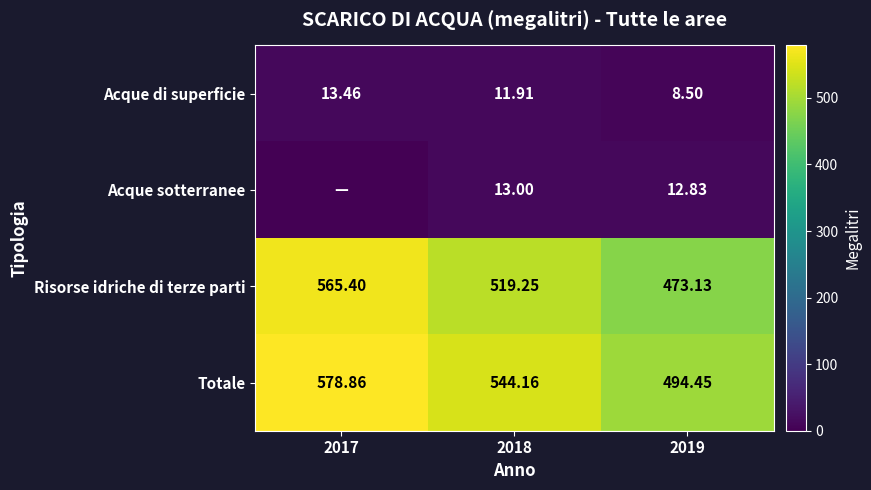

What is the sum of all Totale values?

1617.5